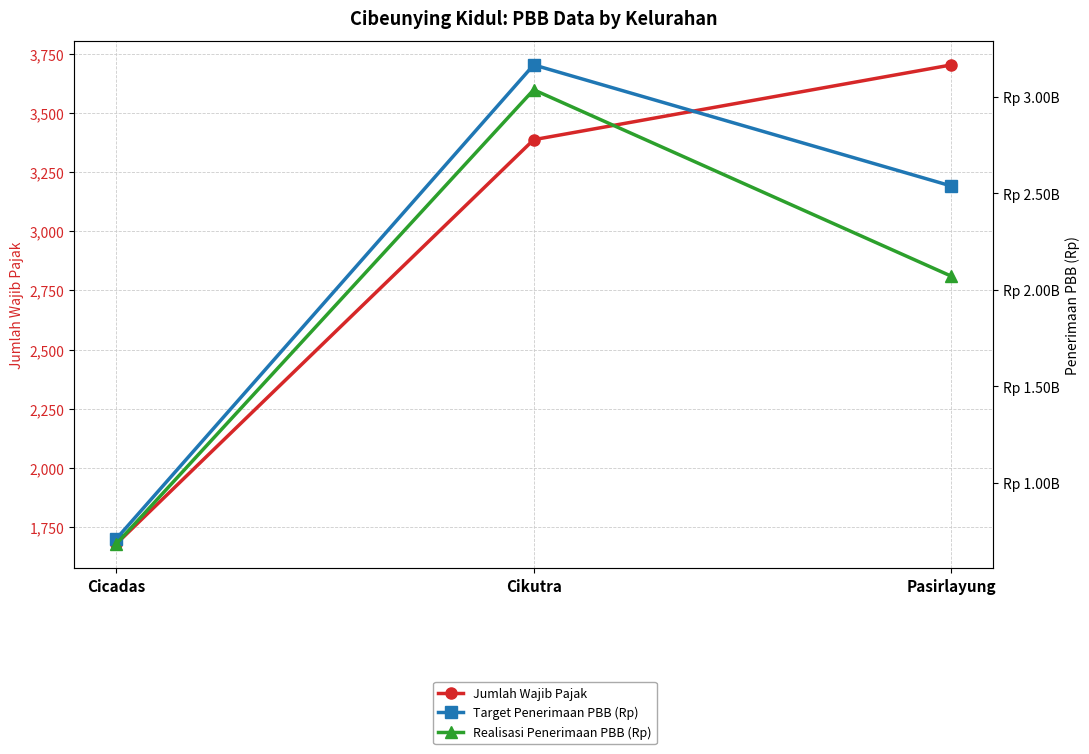

Reading left to right, list all the values displayed in this chart.

Jumlah Wajib Pajak: Cicadas=1678	Cikutra=3387	Pasirlayung=3703
Target Penerimaan PBB (Rp): Cicadas=706880677	Cikutra=3166718312	Pasirlayung=2538503373
Realisasi Penerimaan PBB (Rp): Cicadas=680845575	Cikutra=3037659161	Pasirlayung=2070702280